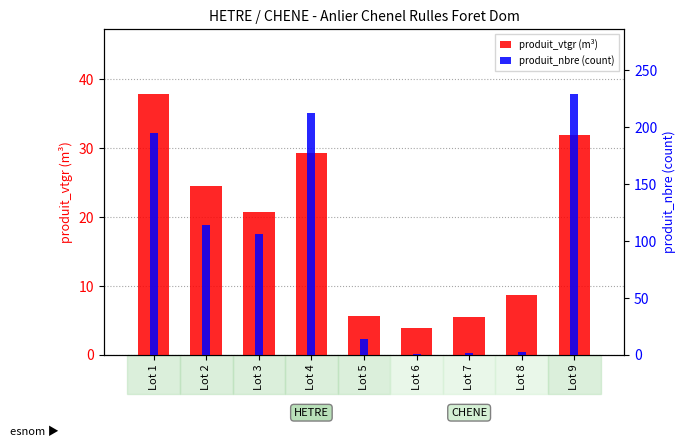

At which label does produit_nbre (count) first exceed 106?

Lot 1